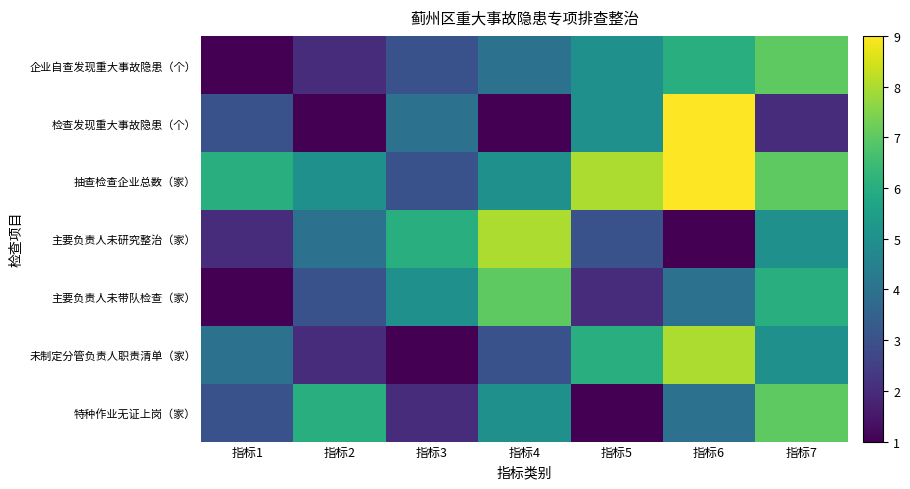

Reading left to right, what are all the values shown in this chart?

企业自查发现重大事故隐患（个）: 指标1=1	指标2=2	指标3=3	指标4=4	指标5=5	指标6=6	指标7=7
检查发现重大事故隐患（个）: 指标1=3	指标2=1	指标3=4	指标4=1	指标5=5	指标6=9	指标7=2
抽查检查企业总数（家）: 指标1=6	指标2=5	指标3=3	指标4=5	指标5=8	指标6=9	指标7=7
主要负责人未研究整治（家）: 指标1=2	指标2=4	指标3=6	指标4=8	指标5=3	指标6=1	指标7=5
主要负责人未带队检查（家）: 指标1=1	指标2=3	指标3=5	指标4=7	指标5=2	指标6=4	指标7=6
未制定分管负责人职责清单（家）: 指标1=4	指标2=2	指标3=1	指标4=3	指标5=6	指标6=8	指标7=5
特种作业无证上岗（家）: 指标1=3	指标2=6	指标3=2	指标4=5	指标5=1	指标6=4	指标7=7